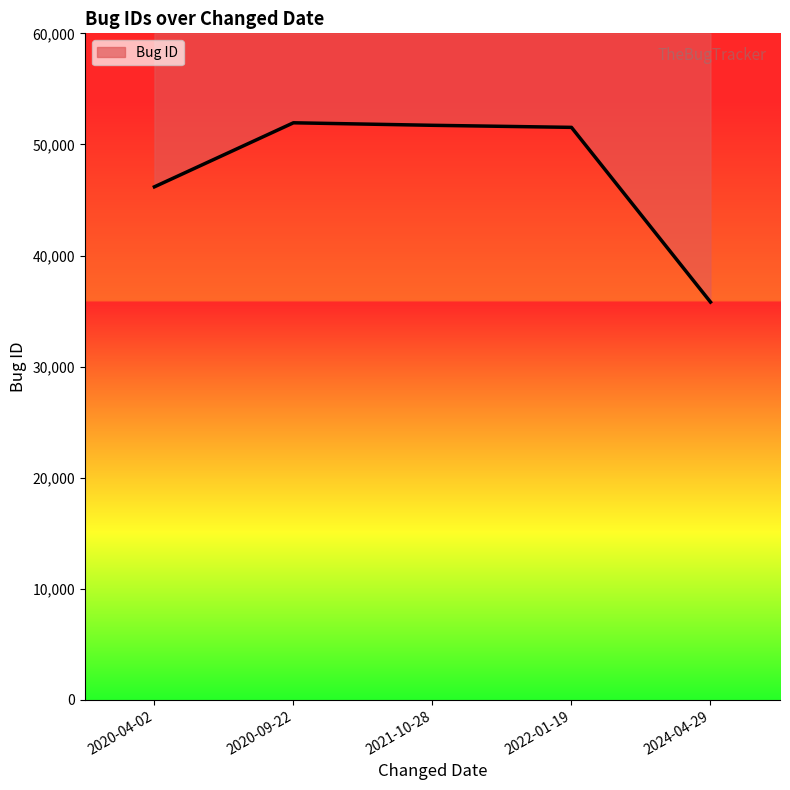

What is the difference between the second highest and minimum values?

15912